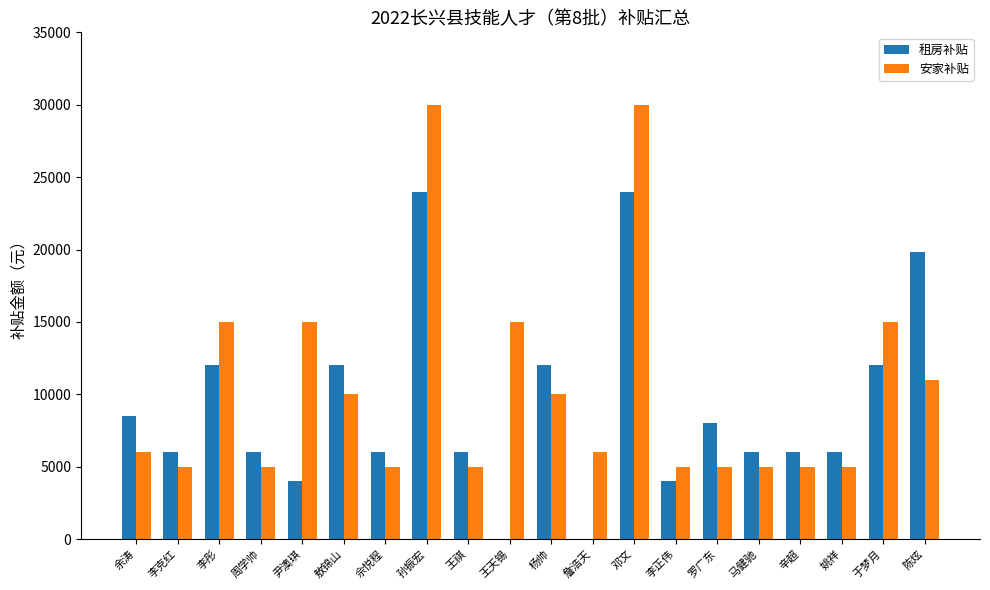

True or false: 租房补贴 has a value of 12000 at 于梦月.

True